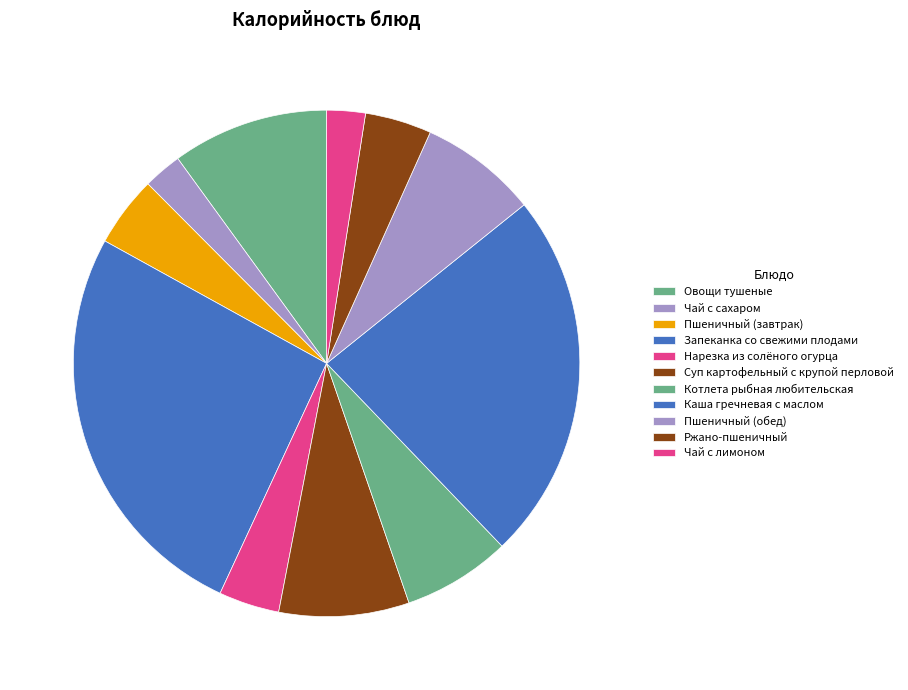

How many segments does this pie chart have?

11